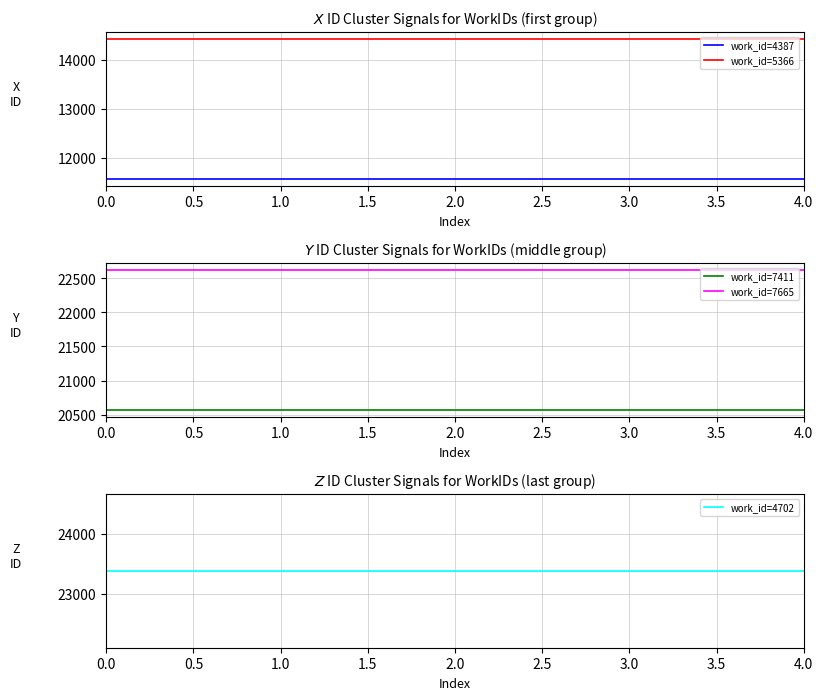

What position from the left is 0.0?

1